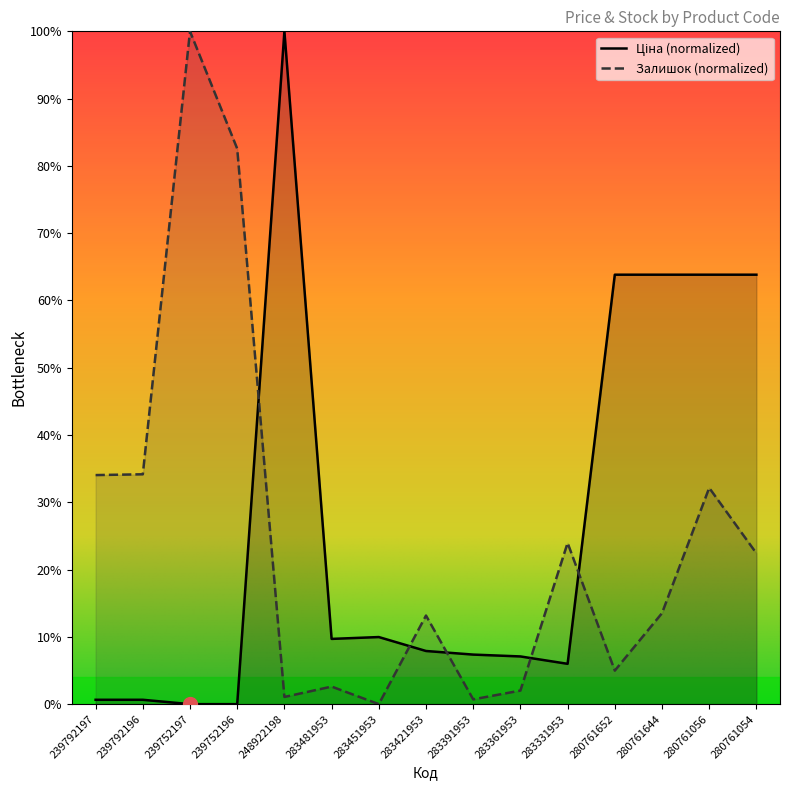

At which category does Залишок reach its first local valley?

248922198